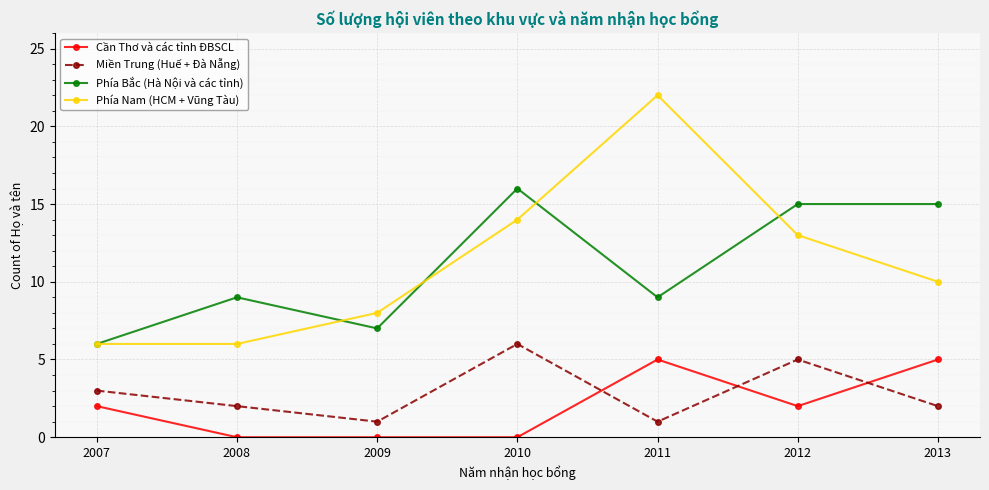

How many values in the Cần Thơ và các tỉnh ĐBSCL series are below 2?

3